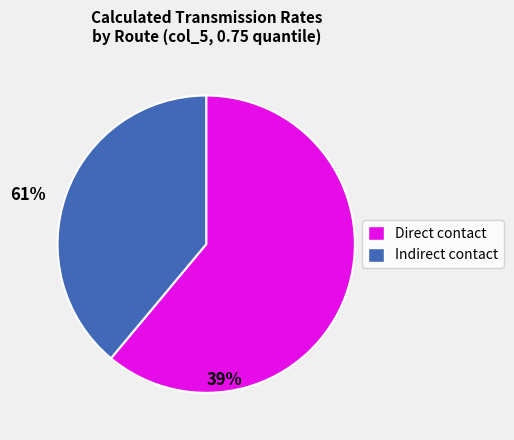

What is the majority slice?

Direct contact